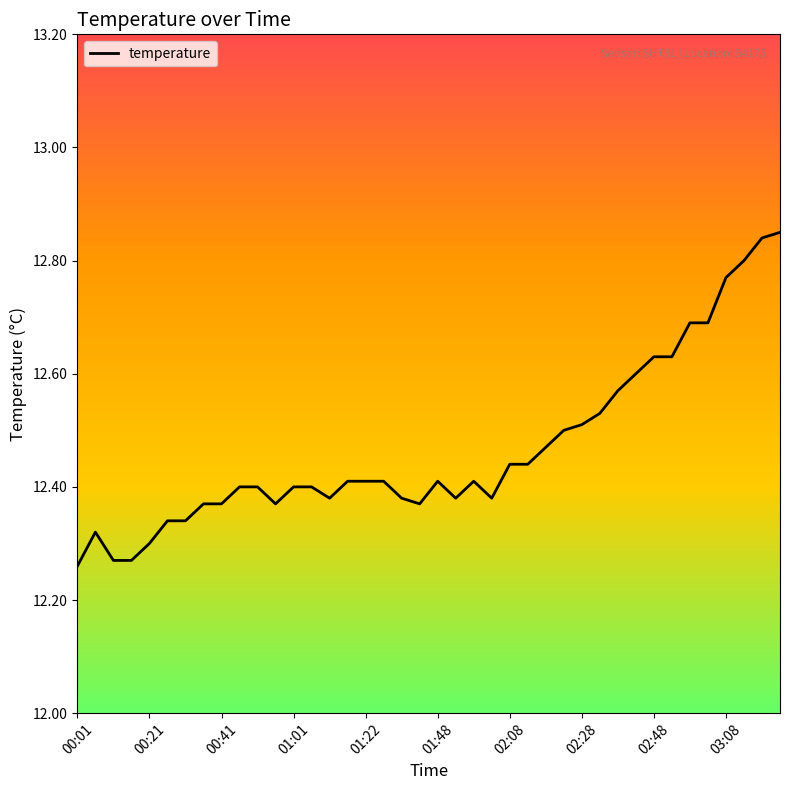

What is the difference between the maximum and minimum values?

0.6